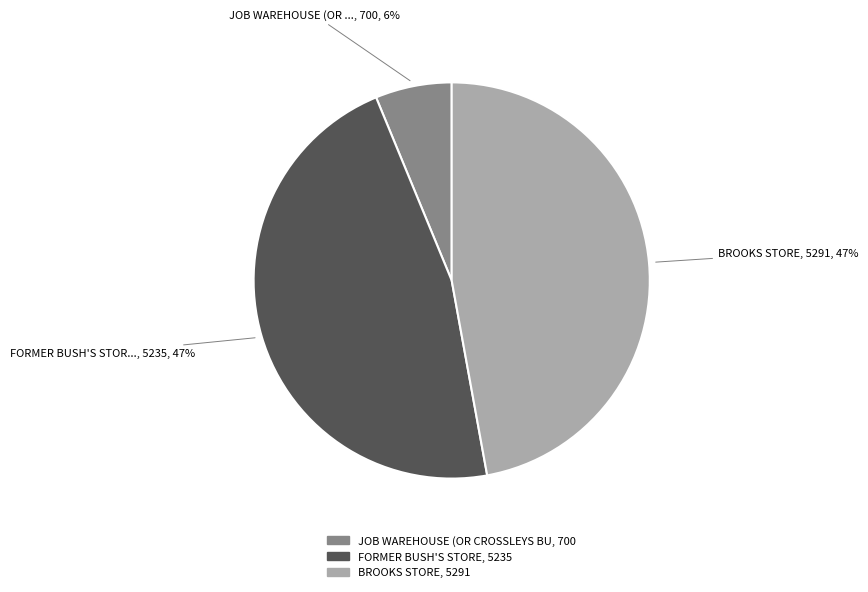

Is there any slice that represents more than half of the pie?

No